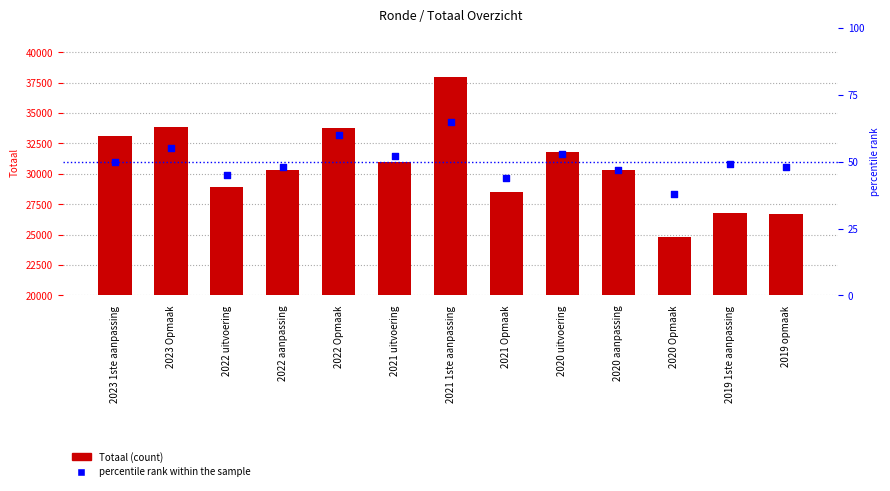

At how many categories does at least one series exceed 34483?

1